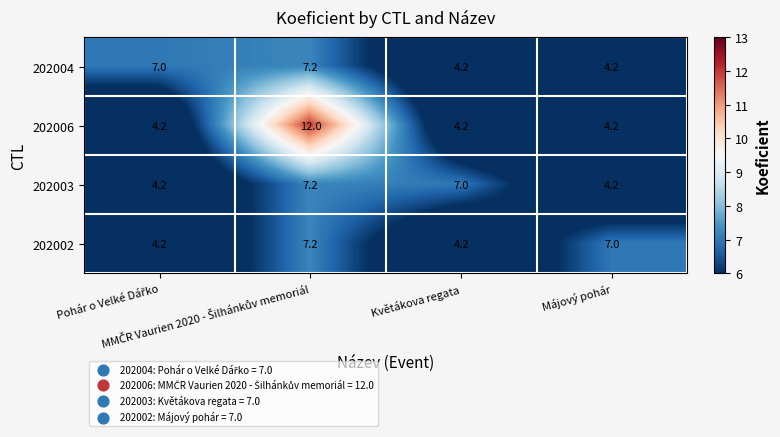

What is the minimum value for 202003?

4.2